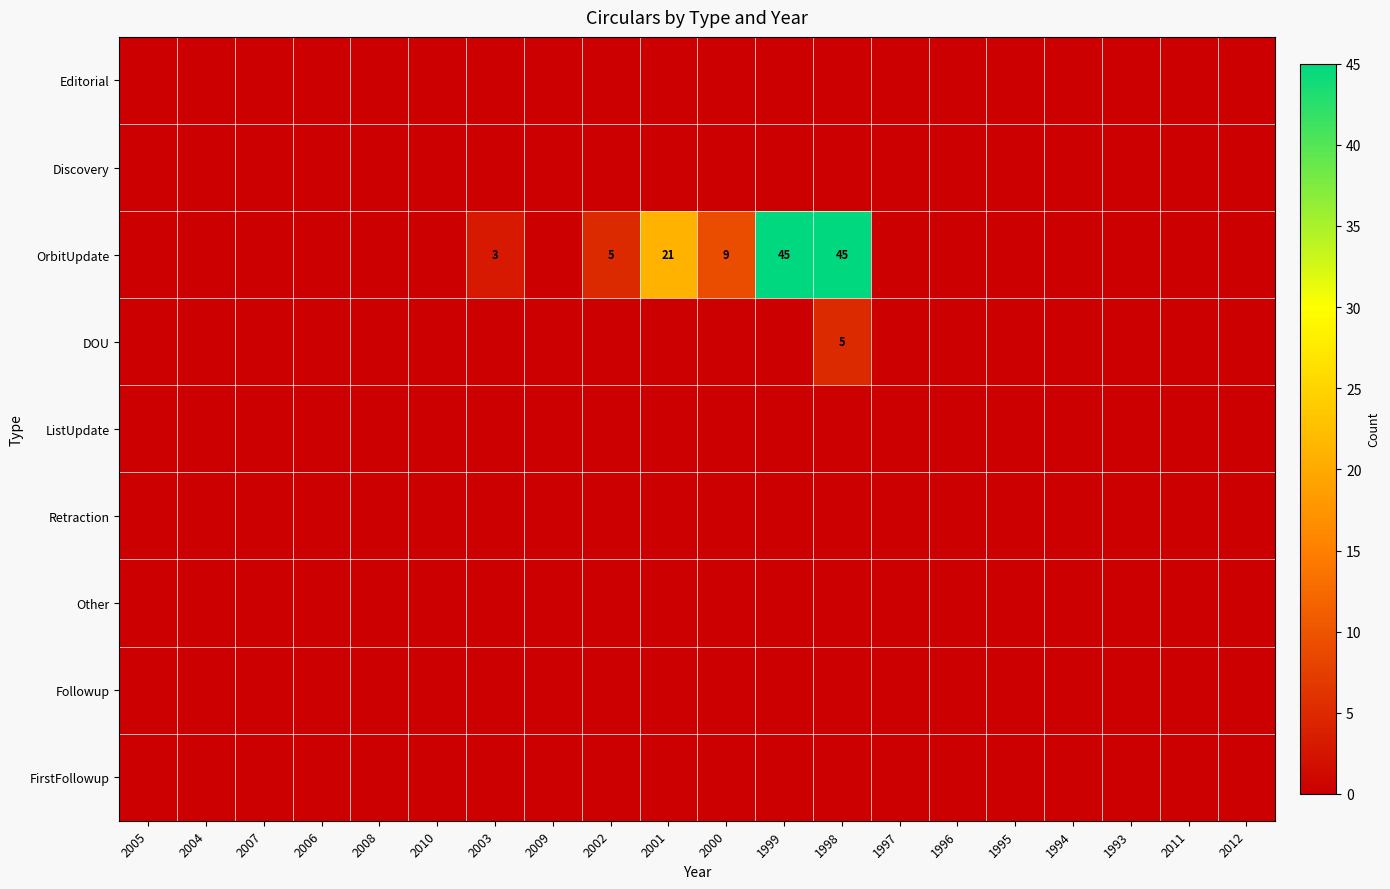

Is it true that FirstFollowup equals 0 at 2001?

True